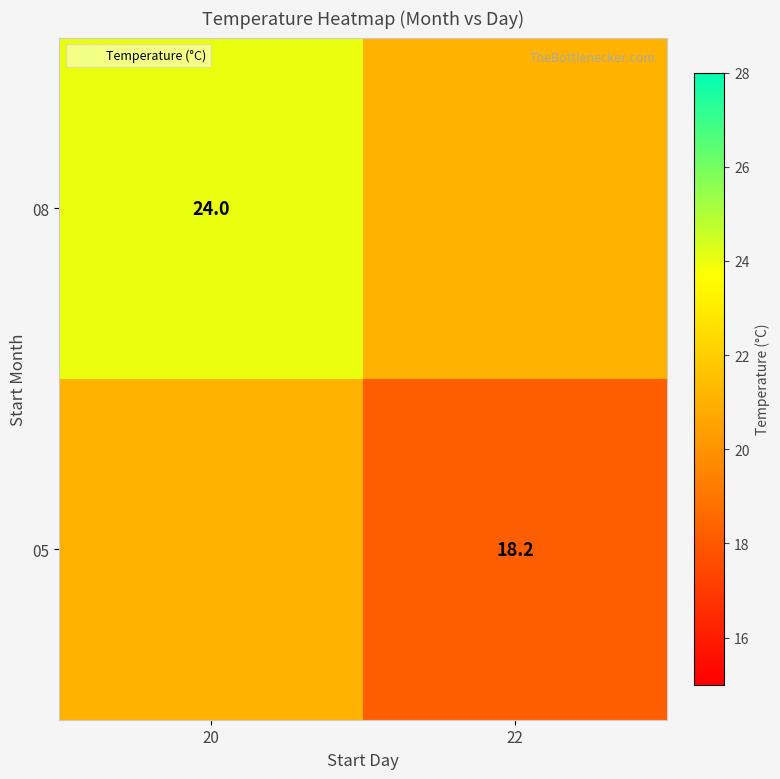

The value of 08 at 20 is 24.0. True or false?

True